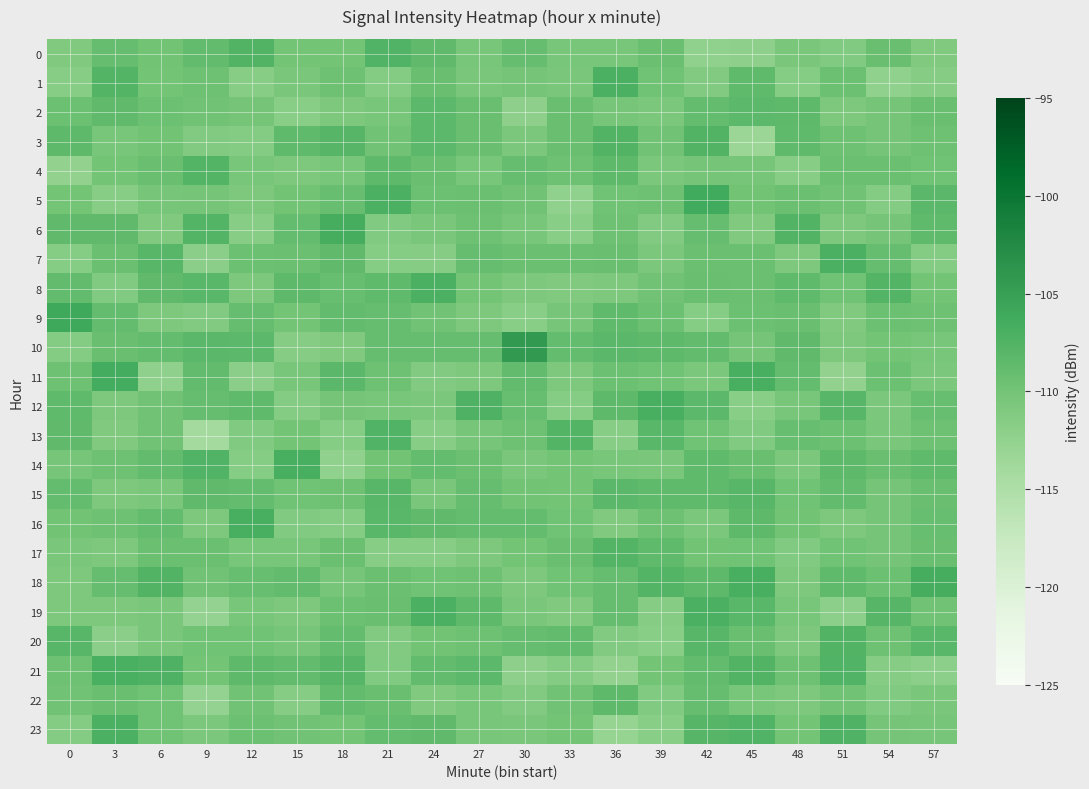

At 24, list the series in order from largest to smallest.

8, 19, 2, 3, 16, 0, 23, 21, 14, 10, 1, 4, 5, 18, 9, 20, 6, 15, 12, 22, 11, 7, 17, 13